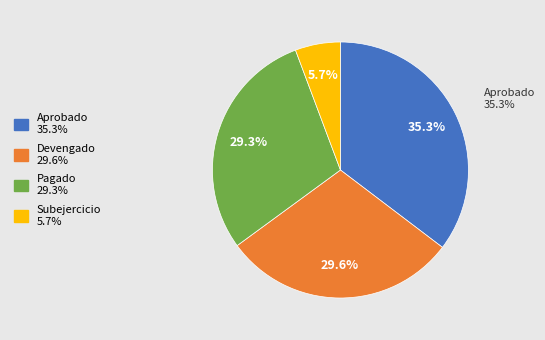

How many slices are in this pie chart?

4